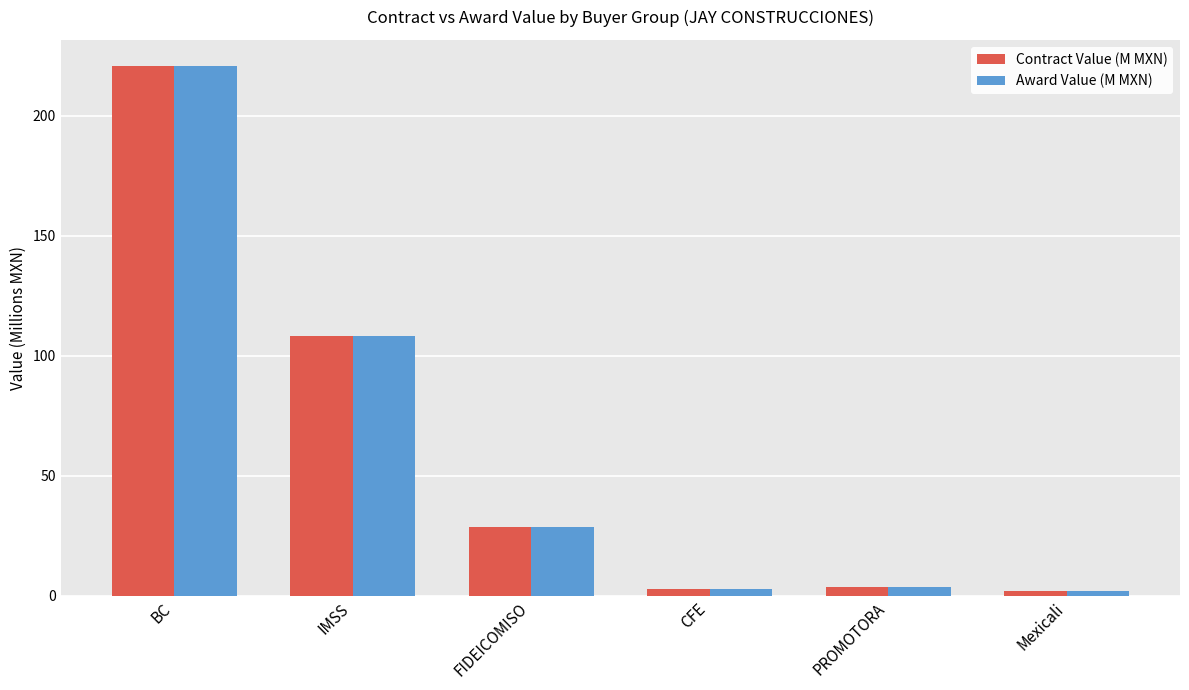

What is the highest value of the Award Value (M MXN) series?

220.6